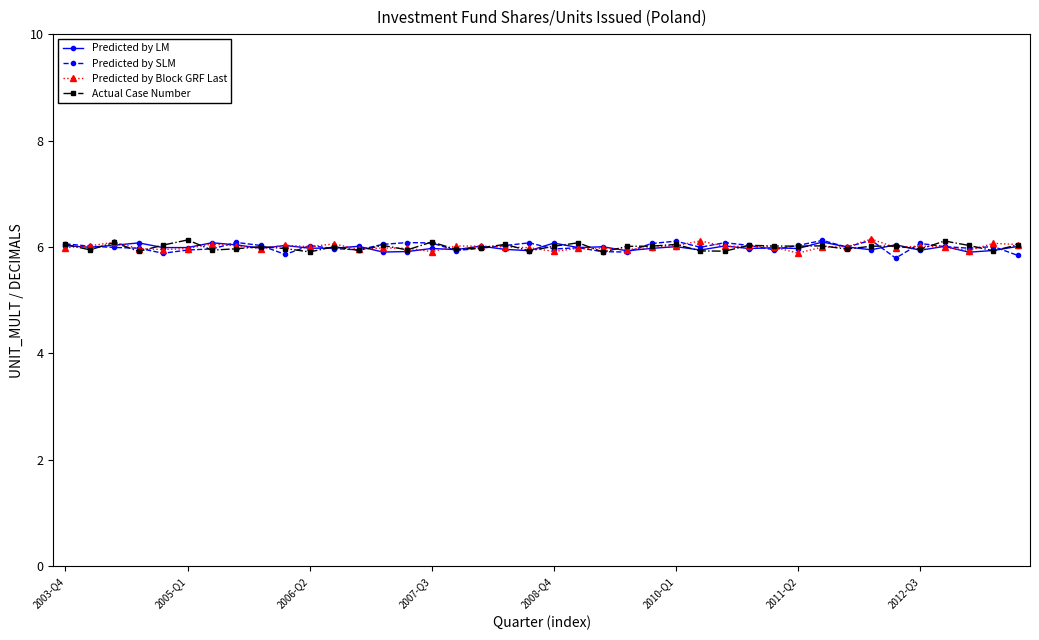

What is the smallest value displayed?

5.8